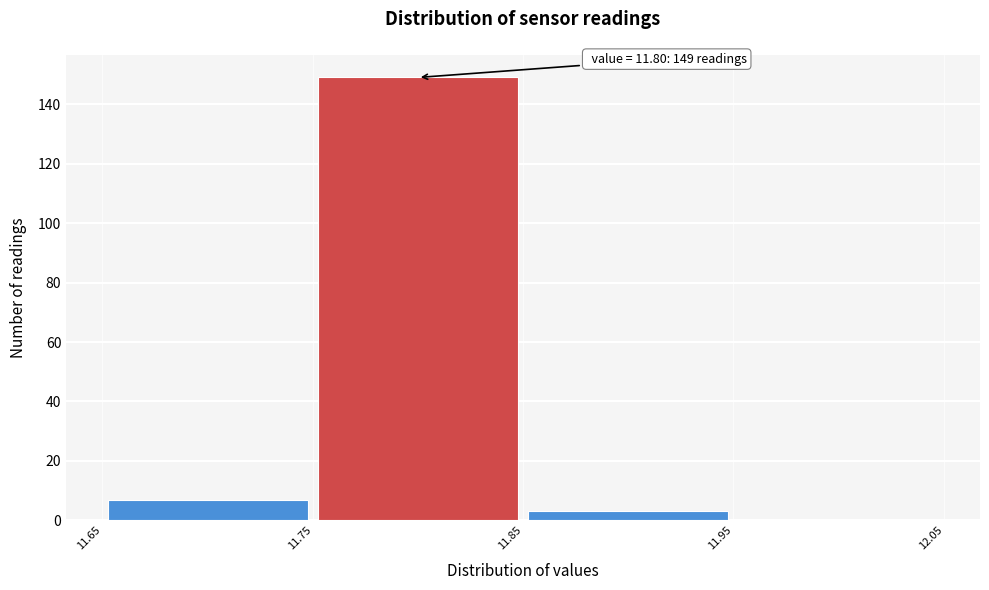

Over which range of the x-axis is the bar tallest?

11.75 to 11.85